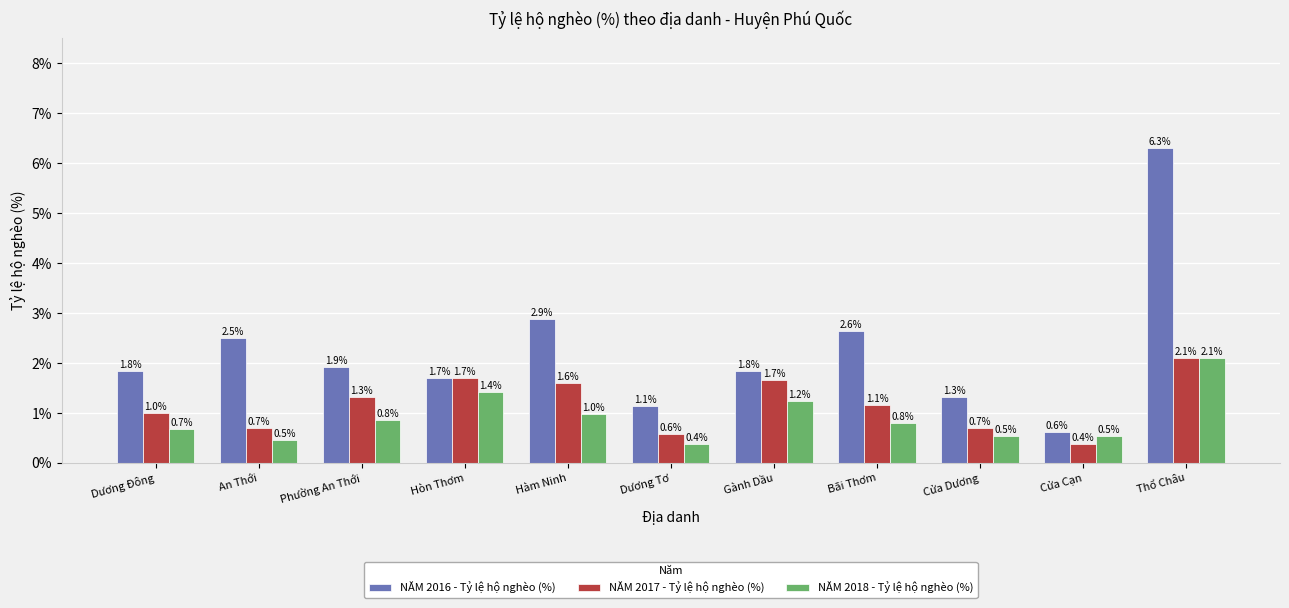

Is the value of NĂM 2018 - Tỷ lệ hộ nghèo (%) at Cửa Cạn greater than the value of NĂM 2016 - Tỷ lệ hộ nghèo (%) at Gành Dầu?

No